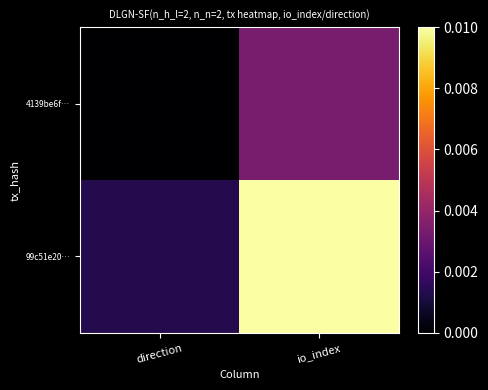

At io_index, list the series in order from largest to smallest.

99c51e20…, 4139be6f…